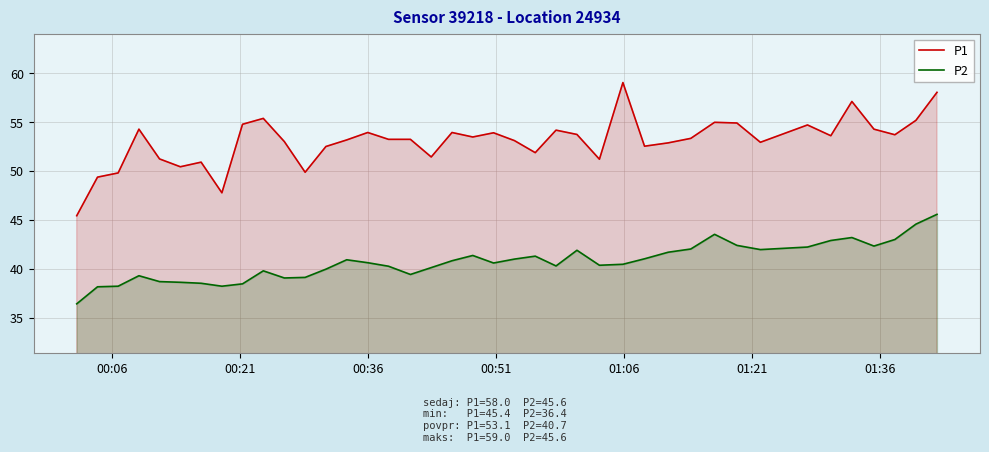

What is the lowest value of the P1 series?

45.4